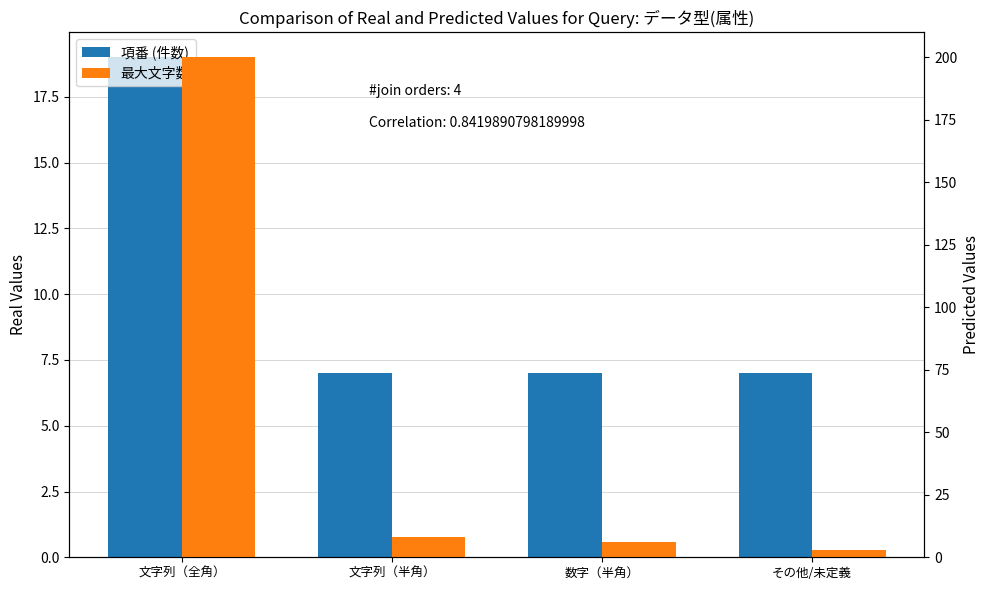

What is the spread (max minus min) of values at 数字（半角）?

1